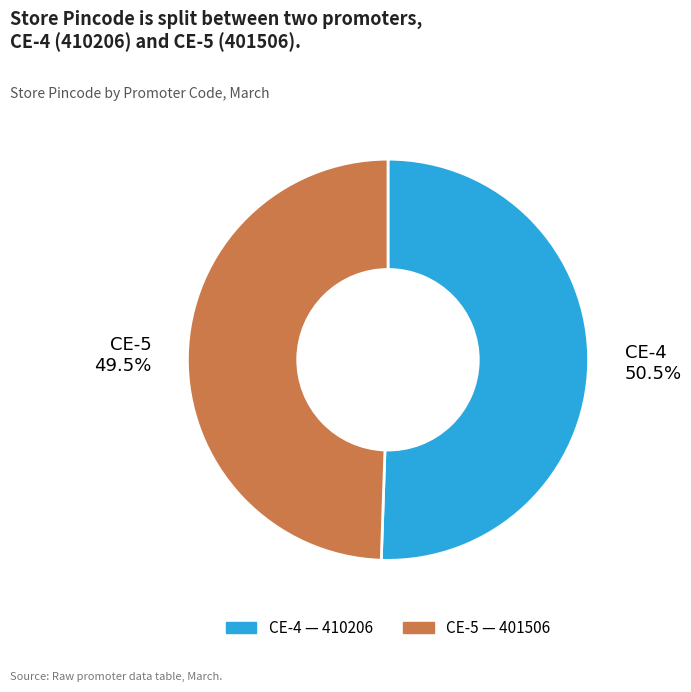

Which slice is the smallest?

CE-5